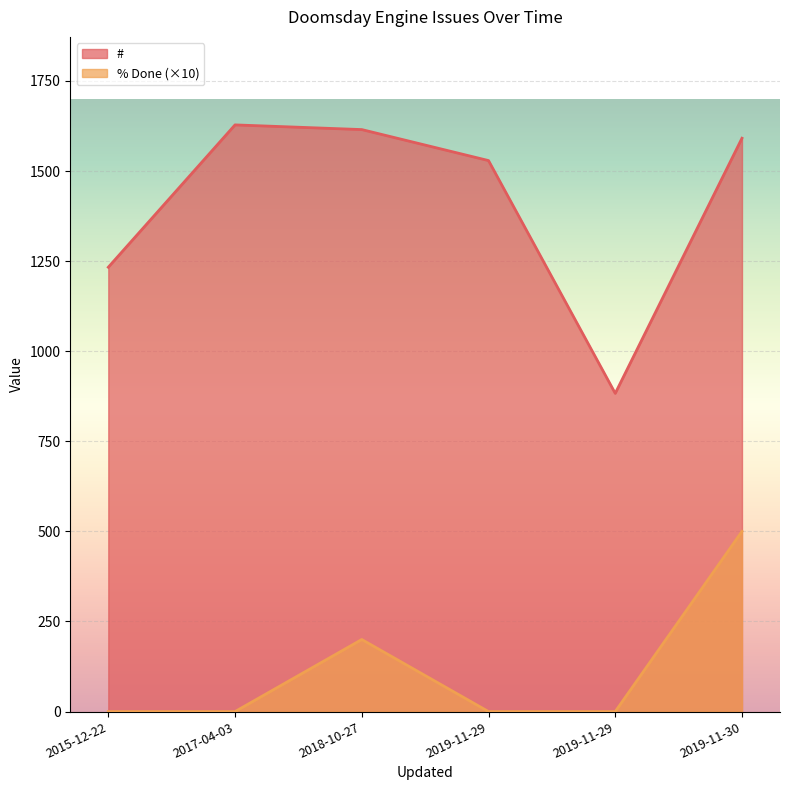

Count the number of data series in this chart.

2